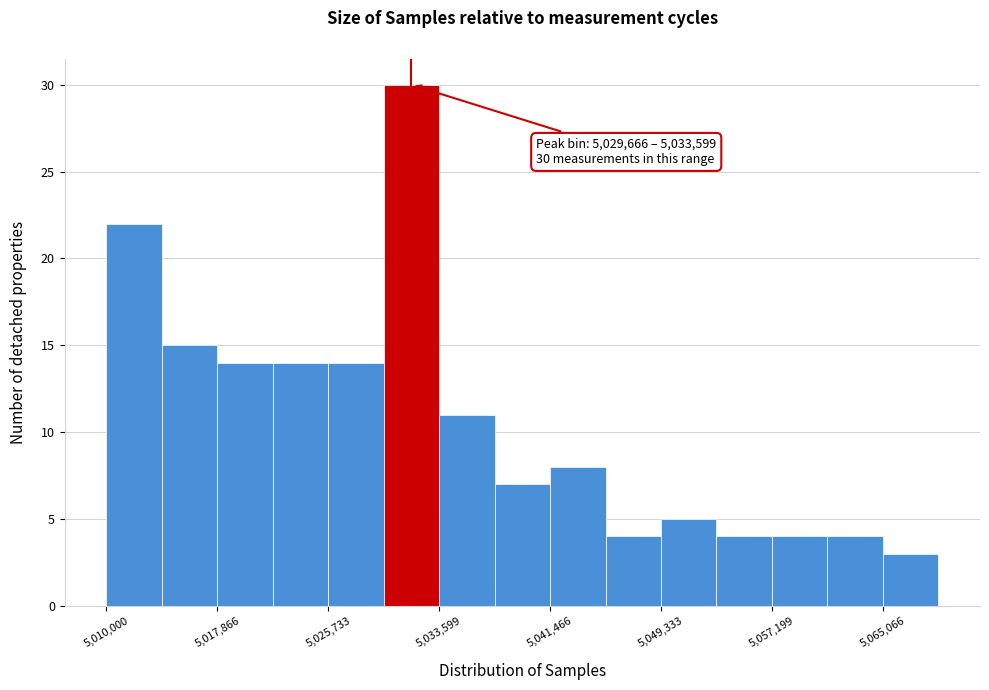

Read against the x-axis, roughly where is the centre of the tallest bar?

5032000